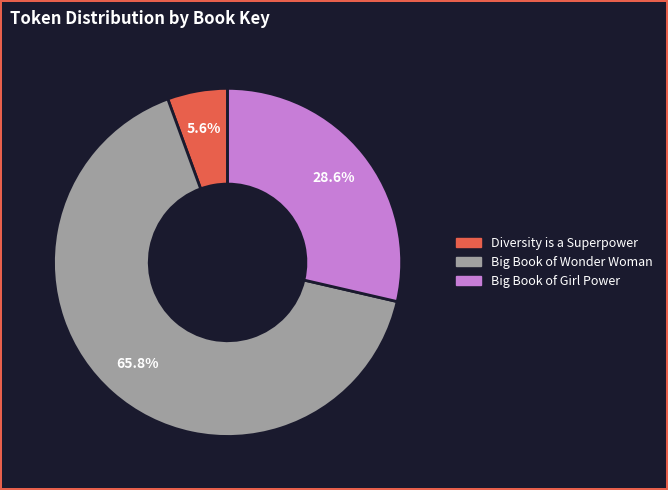

Rank the categories by value from highest to lowest.

Big Book of Wonder Woman, Big Book of Girl Power, Diversity is a Superpower